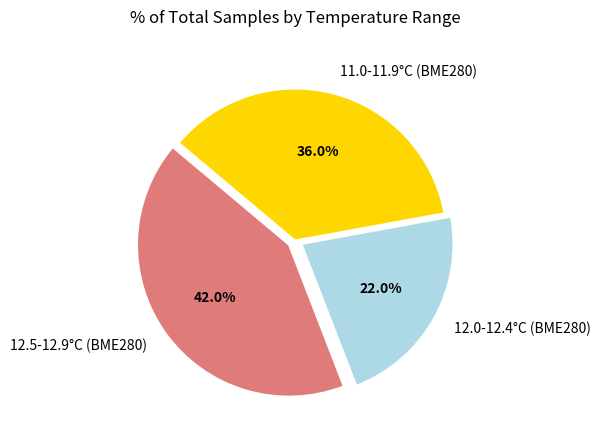

What is the largest slice in the pie chart?

12.5-12.9°C (BME280)